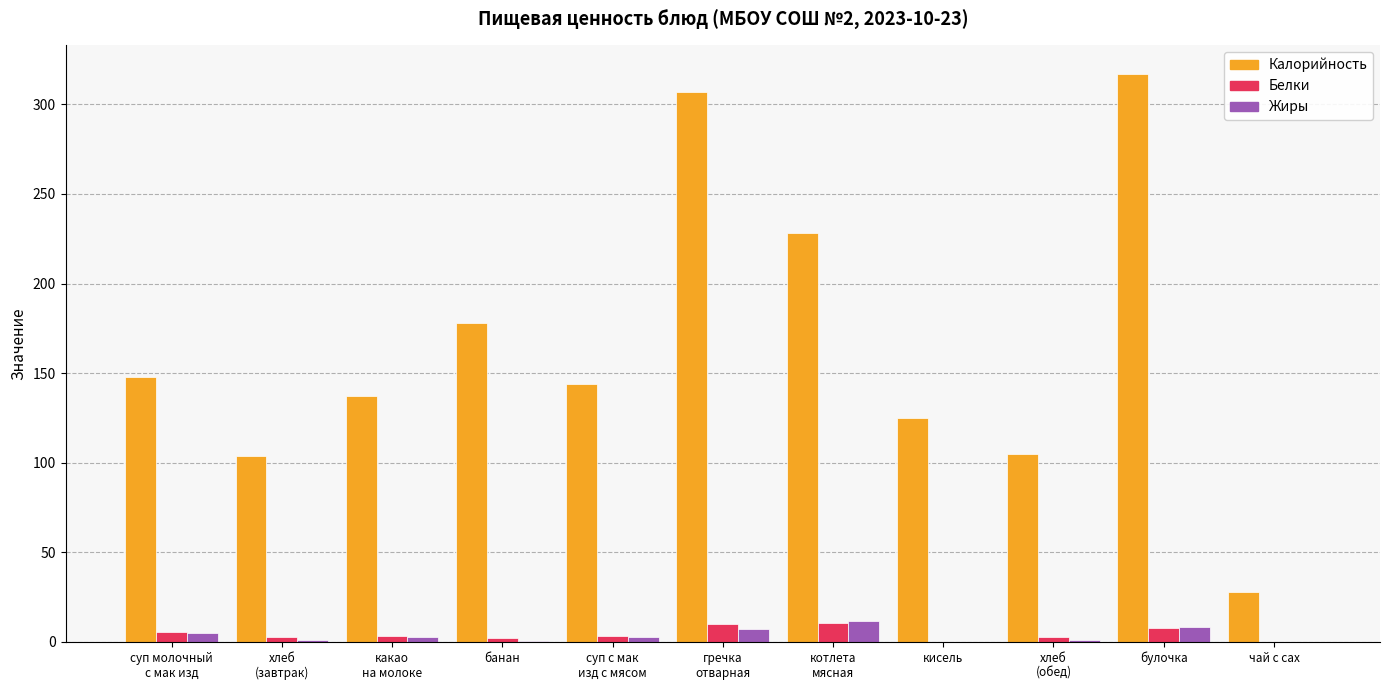

Between котлета
мясная and чай с сах, which series saw the biggest shift?

Калорийность